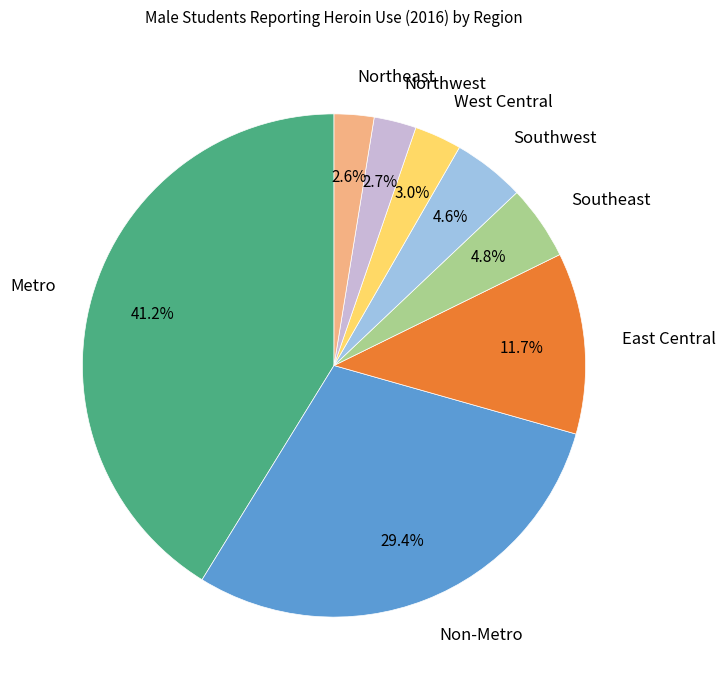

Does any single category account for the majority?

No